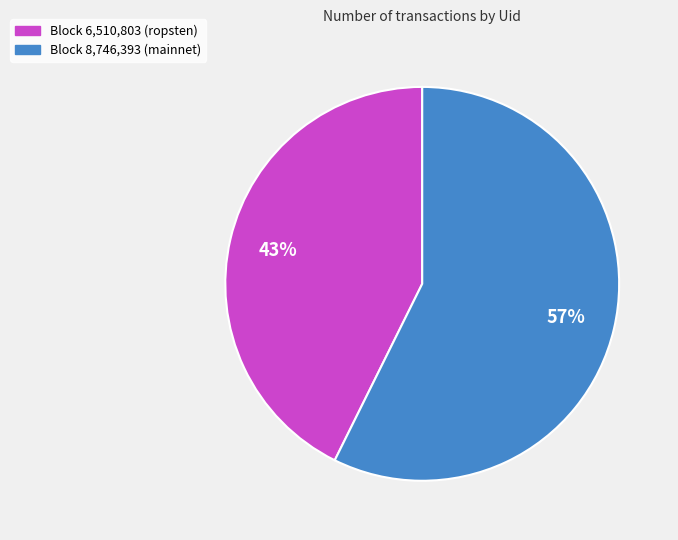

Is it true that Block 6,510,803 (ropsten) is 43% of the pie?

True